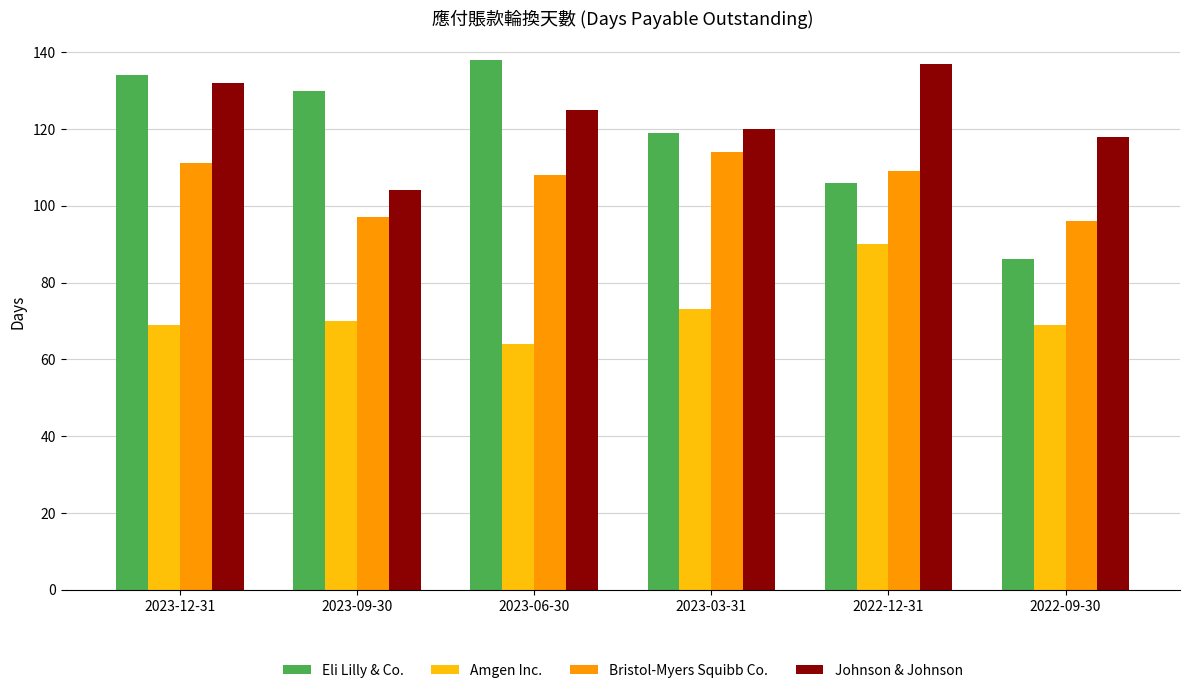

Which category has the highest value in the Bristol-Myers Squibb Co. series?

2023-03-31